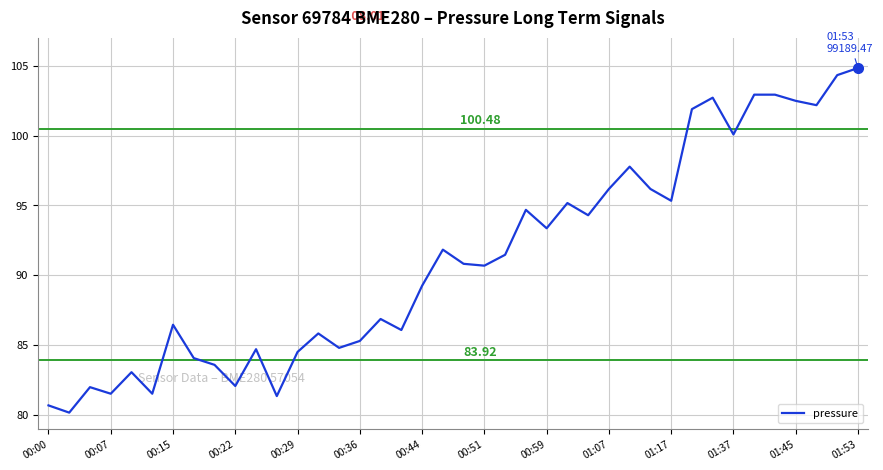

What is the difference between the maximum and minimum values?

24.7